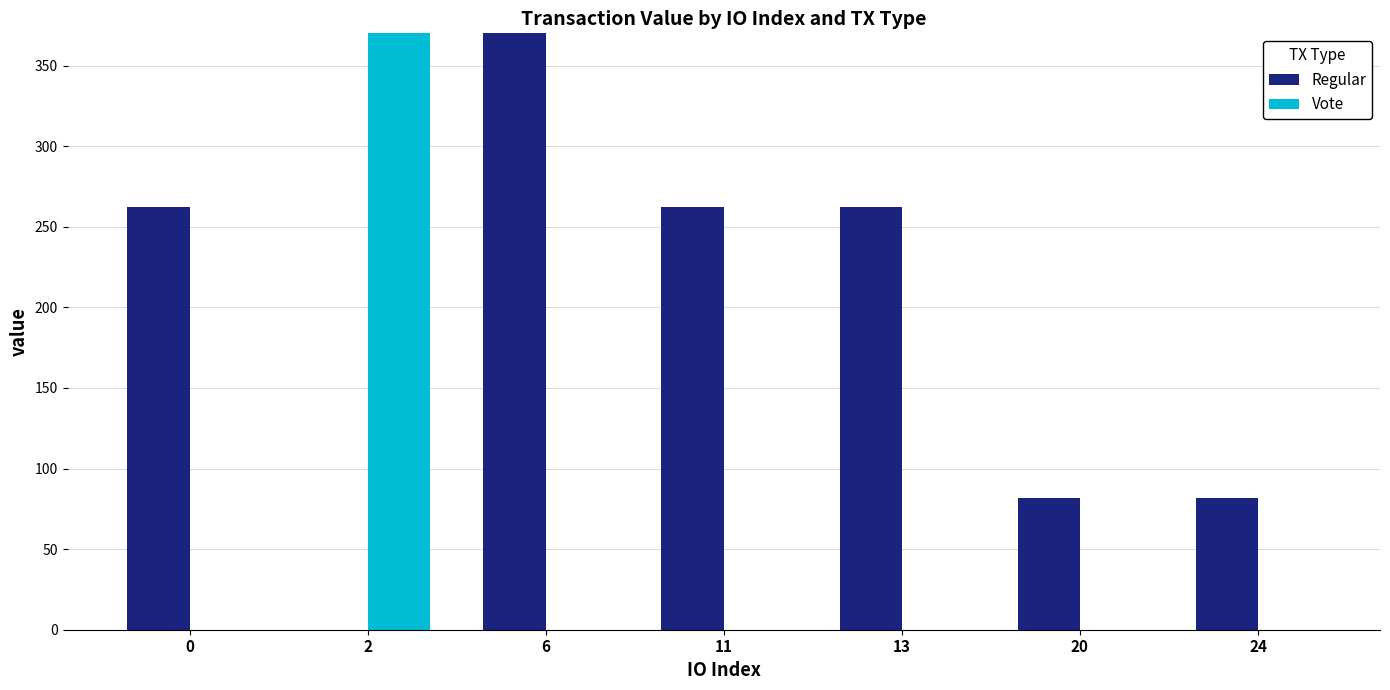

What are all the series names shown in the legend?

Regular, Vote